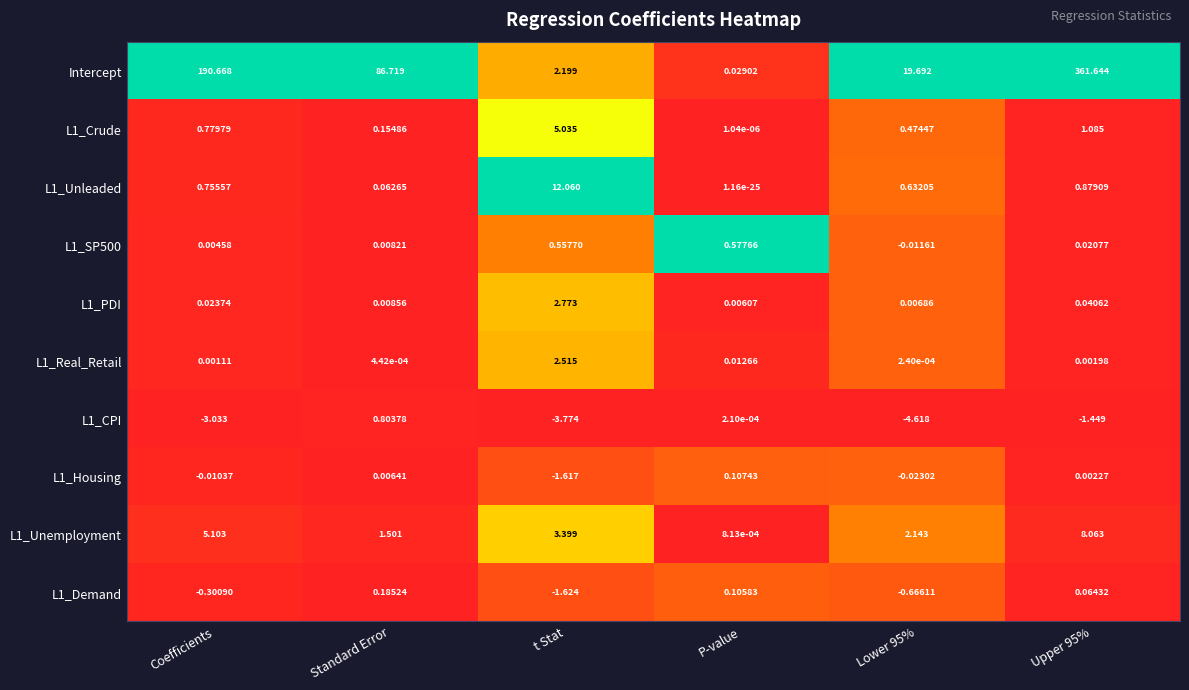

Is the value of L1_Housing at t Stat greater than the value of L1_SP500 at Standard Error?

No